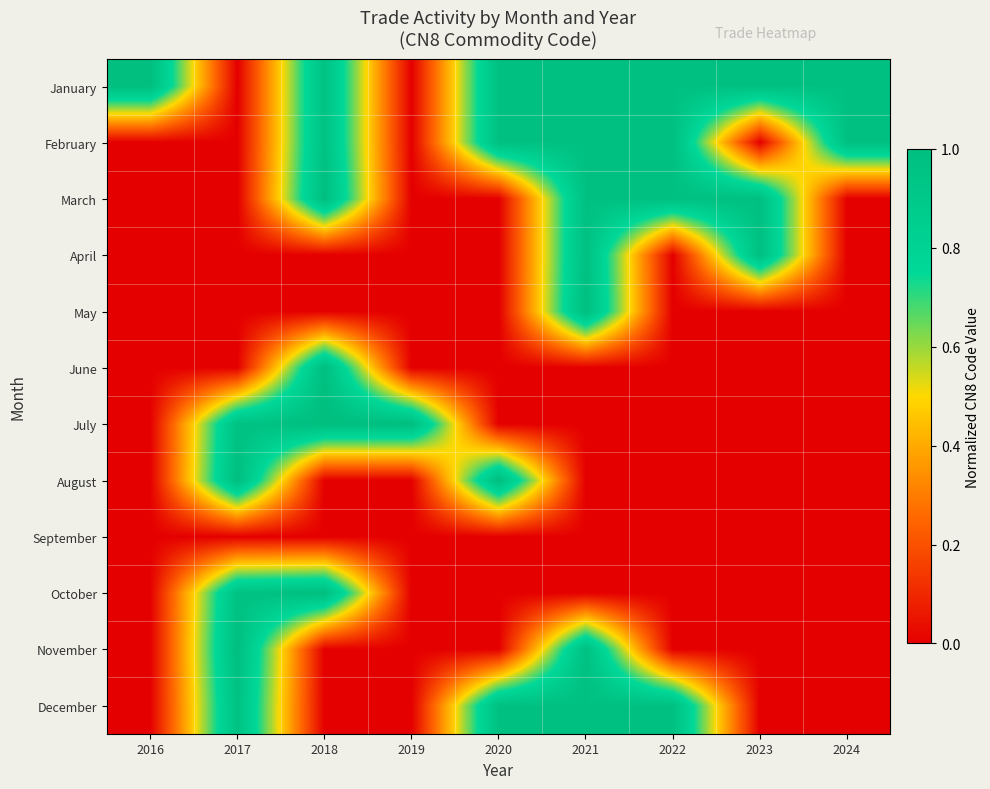

Reading left to right, list all the values displayed in this chart.

January: 2016=1.0	2017=0.0	2018=1.0	2019=0.0	2020=1.0	2021=1.0	2022=1.0	2023=1.0	2024=1.0
February: 2016=0.0	2017=0.0	2018=1.0	2019=0.0	2020=1.0	2021=1.0	2022=1.0	2023=0.0	2024=1.0
March: 2016=0.0	2017=0.0	2018=1.0	2019=0.0	2020=0.0	2021=1.0	2022=1.0	2023=1.0	2024=0.0
April: 2016=0.0	2017=0.0	2018=0.0	2019=0.0	2020=0.0	2021=1.0	2022=0.0	2023=1.0	2024=0.0
May: 2016=0.0	2017=0.0	2018=0.0	2019=0.0	2020=0.0	2021=1.0	2022=0.0	2023=0.0	2024=0.0
June: 2016=0.0	2017=0.0	2018=1.0	2019=0.0	2020=0.0	2021=0.0	2022=0.0	2023=0.0	2024=0.0
July: 2016=0.0	2017=1.0	2018=1.0	2019=1.0	2020=0.0	2021=0.0	2022=0.0	2023=0.0	2024=0.0
August: 2016=0.0	2017=1.0	2018=0.0	2019=0.0	2020=1.0	2021=0.0	2022=0.0	2023=0.0	2024=0.0
September: 2016=0.0	2017=0.0	2018=0.0	2019=0.0	2020=0.0	2021=0.0	2022=0.0	2023=0.0	2024=0.0
October: 2016=0.0	2017=1.0	2018=1.0	2019=0.0	2020=0.0	2021=0.0	2022=0.0	2023=0.0	2024=0.0
November: 2016=0.0	2017=1.0	2018=0.0	2019=0.0	2020=0.0	2021=1.0	2022=0.0	2023=0.0	2024=0.0
December: 2016=0.0	2017=1.0	2018=0.0	2019=0.0	2020=1.0	2021=1.0	2022=1.0	2023=0.0	2024=0.0